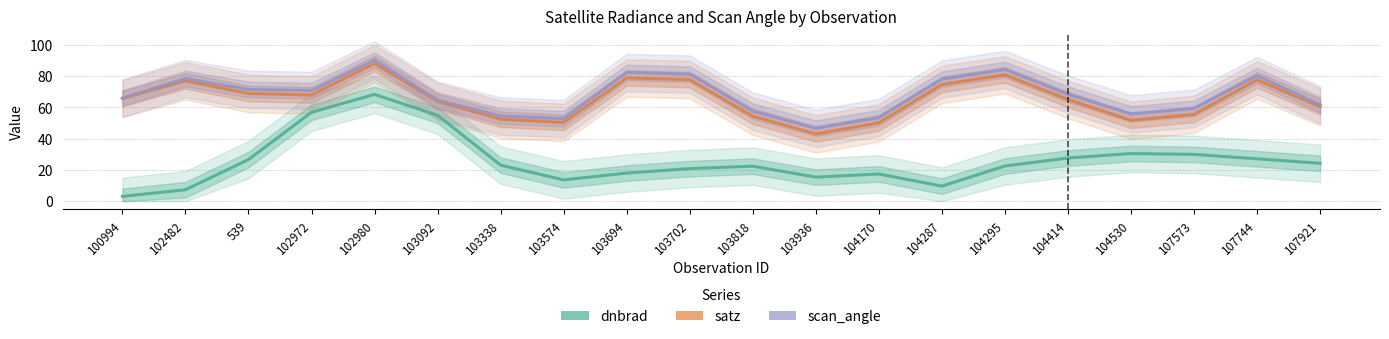

What is the difference between the satz values at 104295 and 104414?

15.7